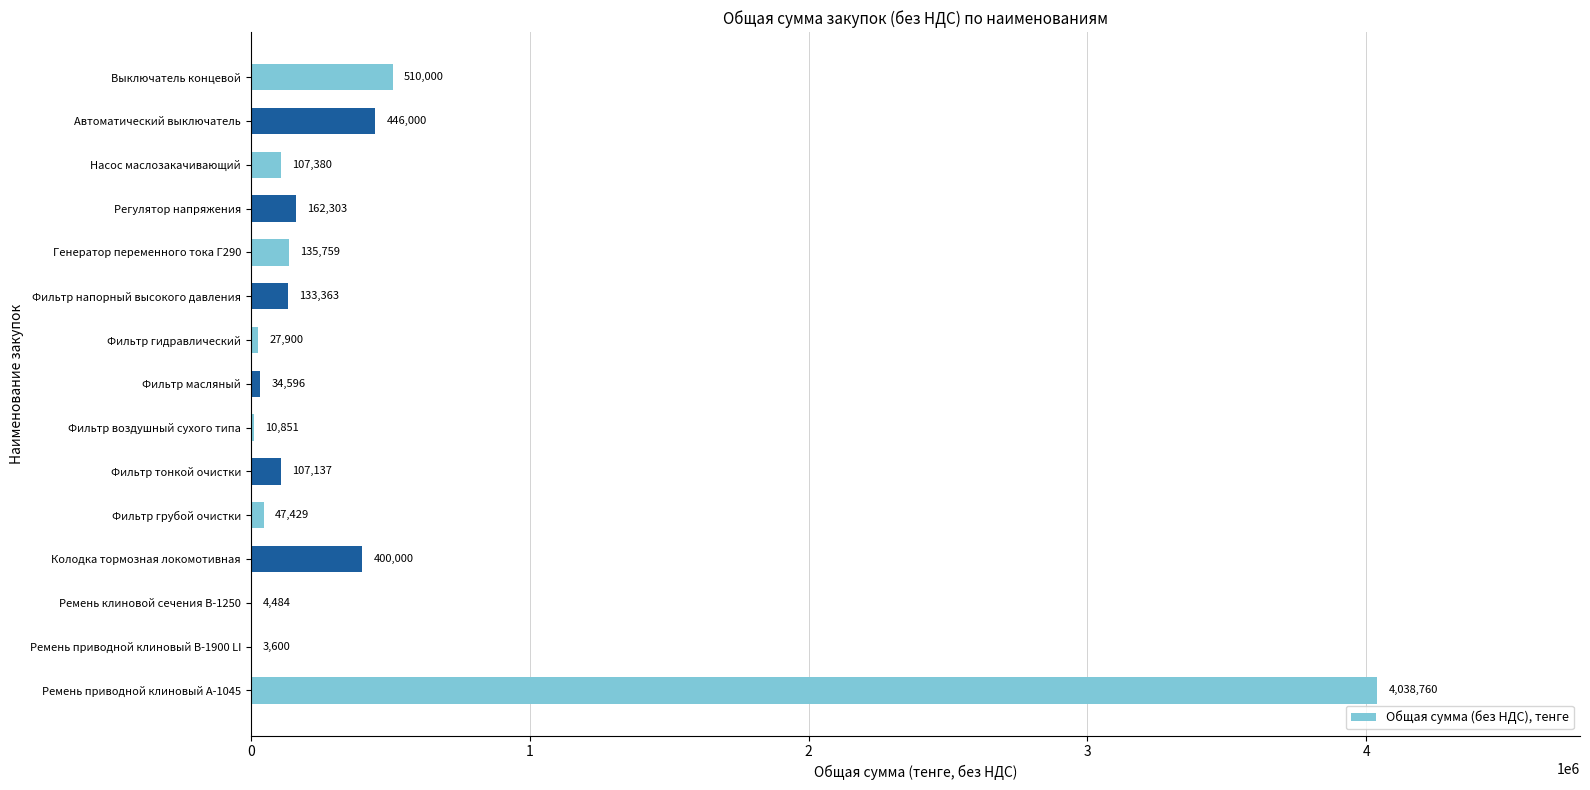

Approximately how many times larger is the value at Фильтр напорный высокого давления compared to Фильтр масляный?

3.9